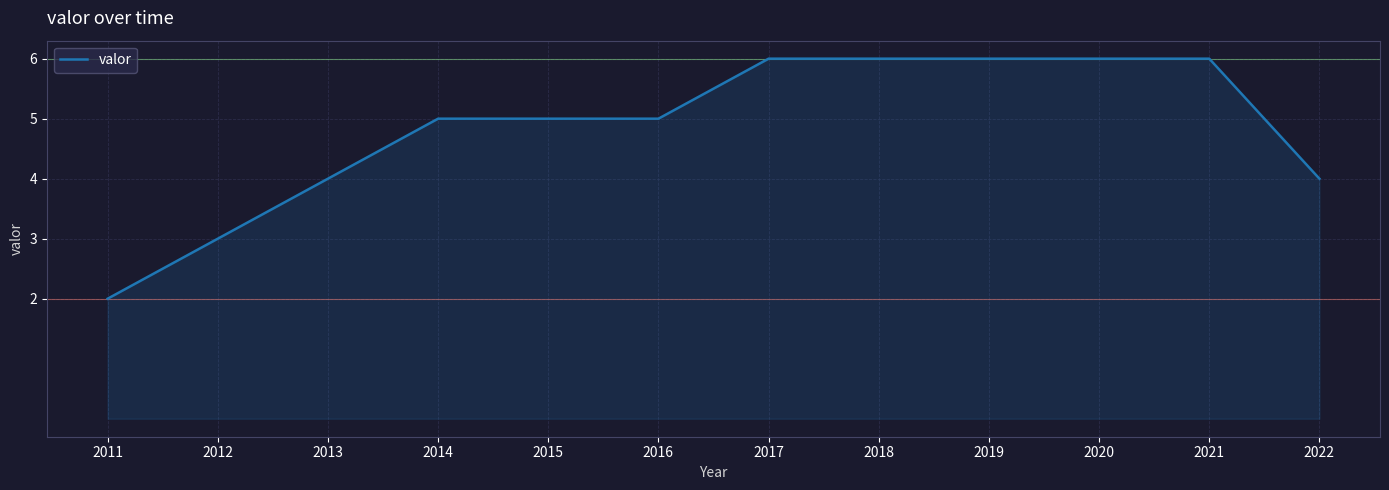

What is the change in value from 2011 to 2012?

+1